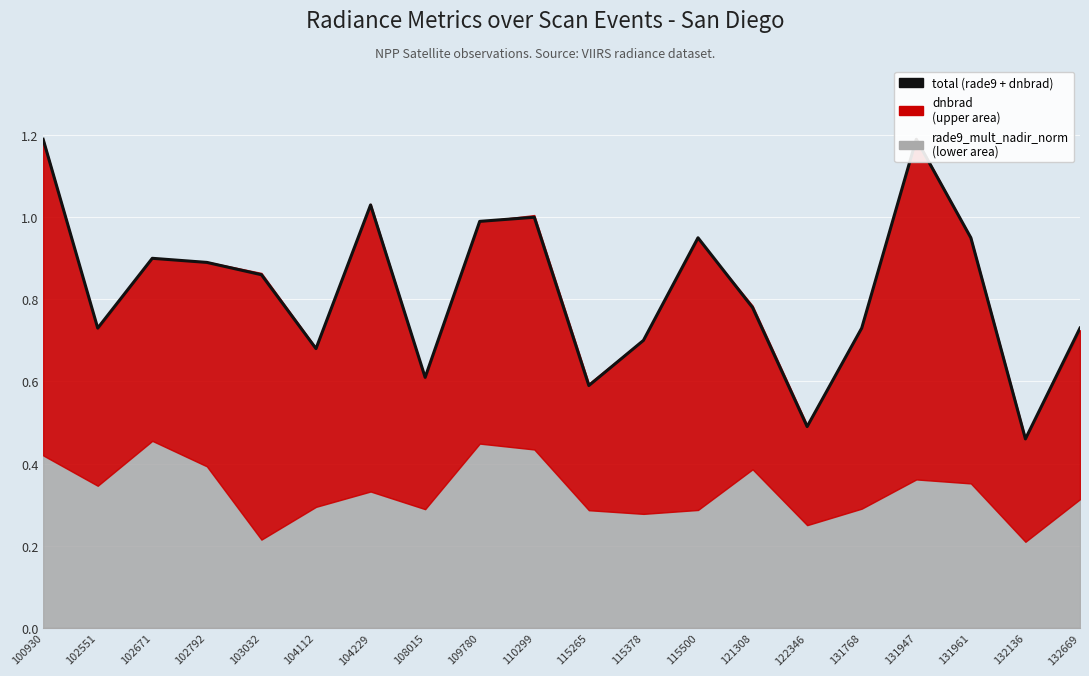

Which has a higher value, 102551 or 110299?

110299